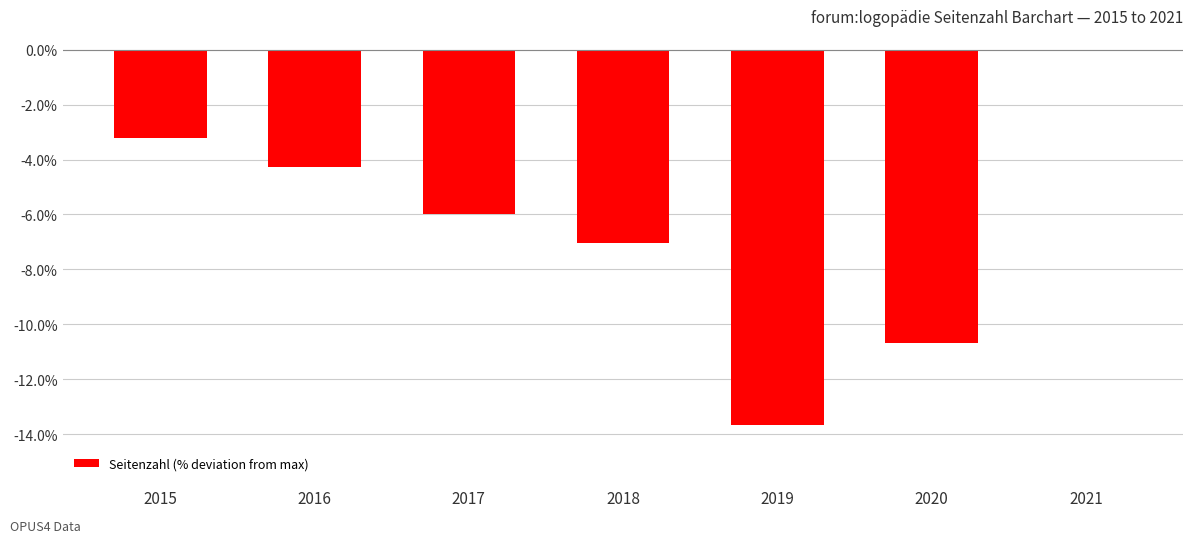

Are the bars horizontal?

No